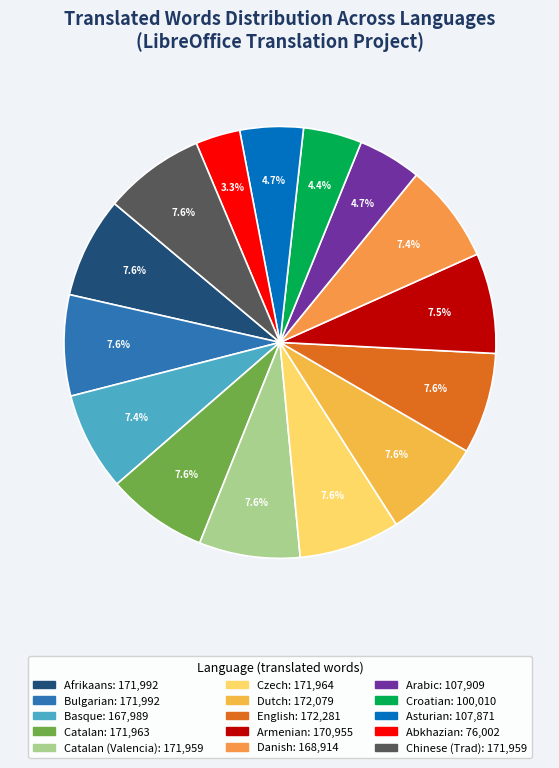

Is there any slice that represents more than half of the pie?

No